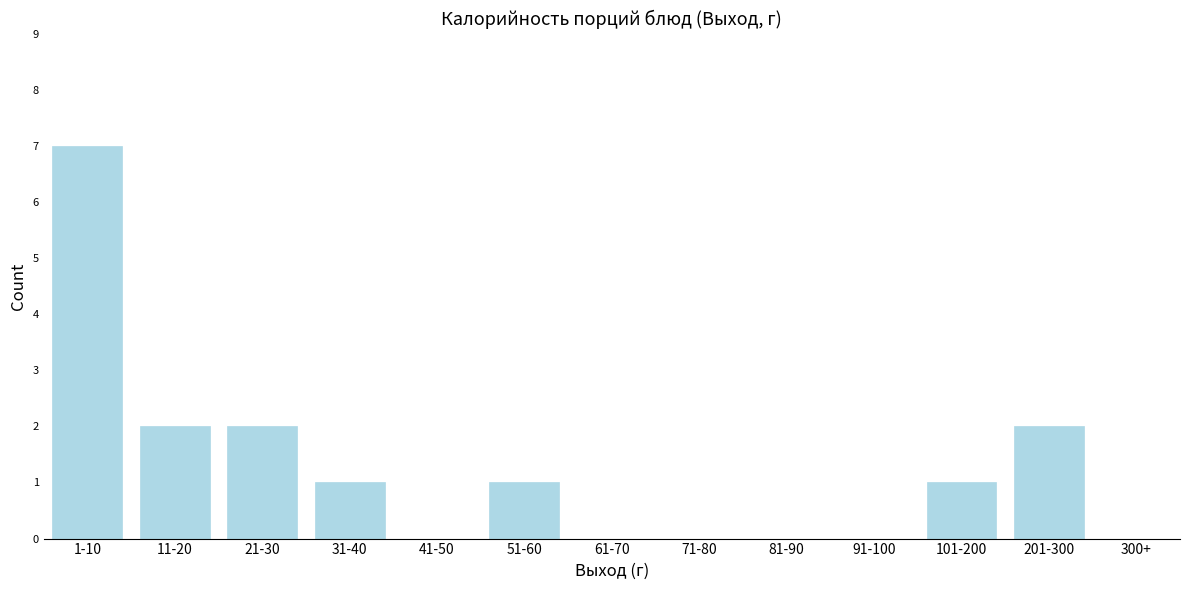

Reading right to left, transcribe all the data shown in this chart.

300+=0	201-300=2	101-200=1	91-100=0	81-90=0	71-80=0	61-70=0	51-60=1	41-50=0	31-40=1	21-30=2	11-20=2	1-10=7